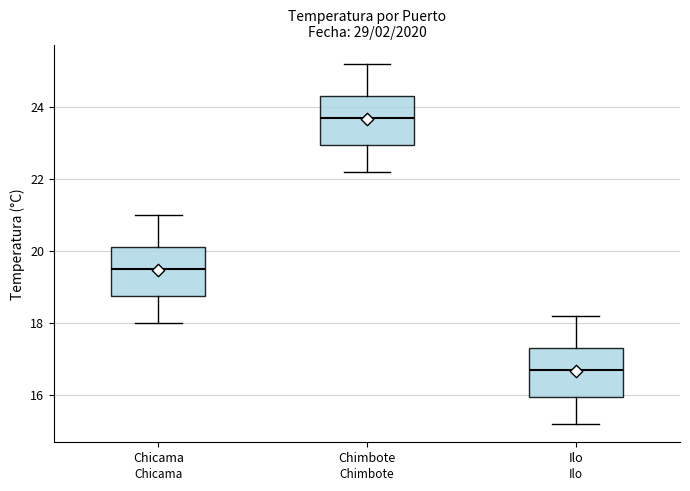

Reading left to right, transcribe this box plot: for each box, give where its median line is, the range the box spans, and where its two whiskers end, as read against the y-axis. The values are not printed on the chart, so give them approximately, as read against the axis.

Chicama: median 19.6, box 18.8 to 20.2, whiskers 18.0 to 21.0
Chimbote: median 23.8, box 23.0 to 24.4, whiskers 22.2 to 25.2
Ilo: median 16.8, box 16.0 to 17.4, whiskers 15.2 to 18.2